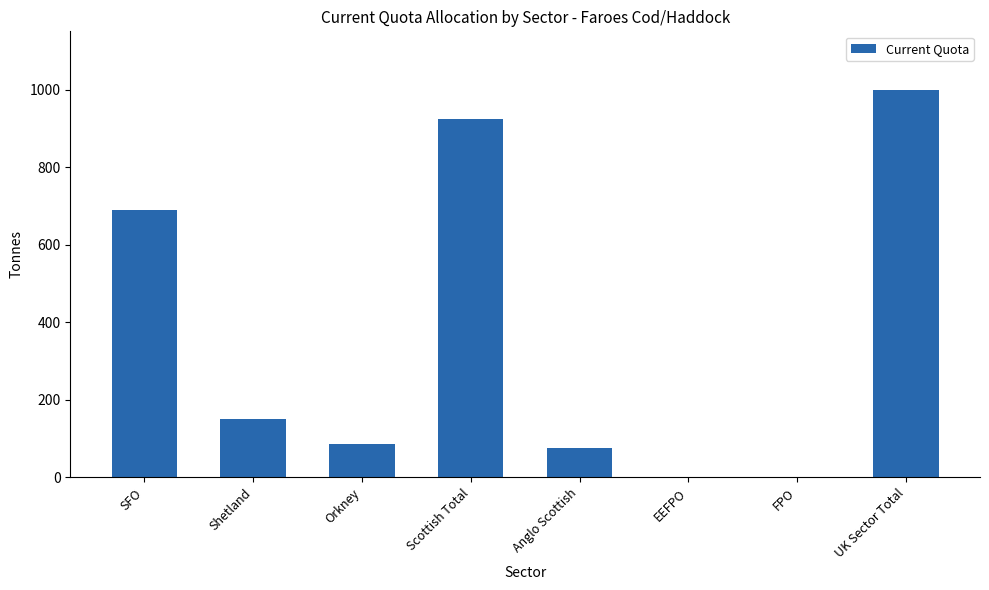

Which has a higher value, FPO or Anglo Scottish?

Anglo Scottish